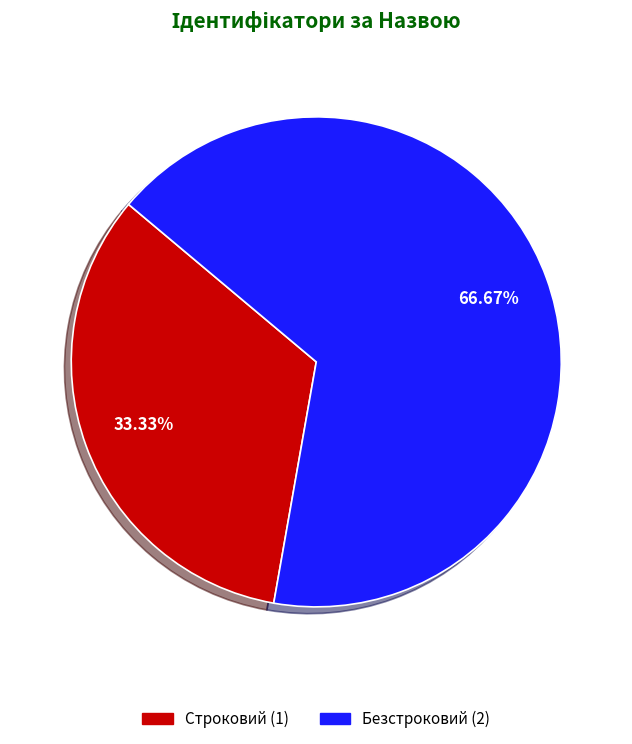

Which has a higher value, Строковий or Безстроковий?

Безстроковий